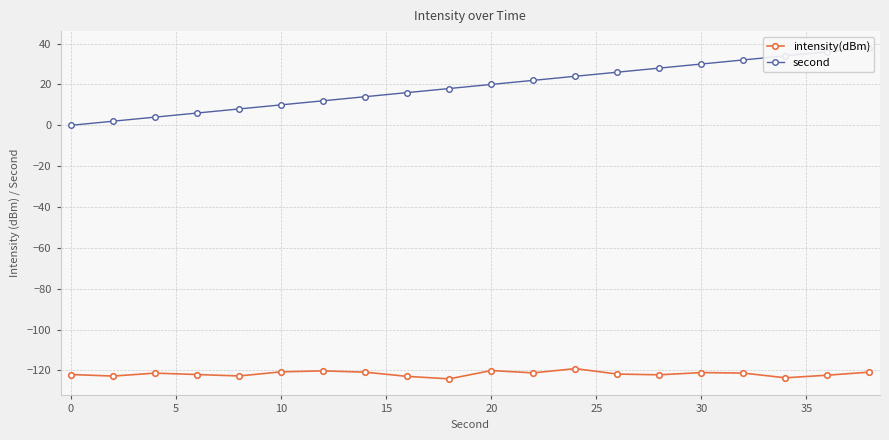

What is the minimum value shown in the chart?

-124.1